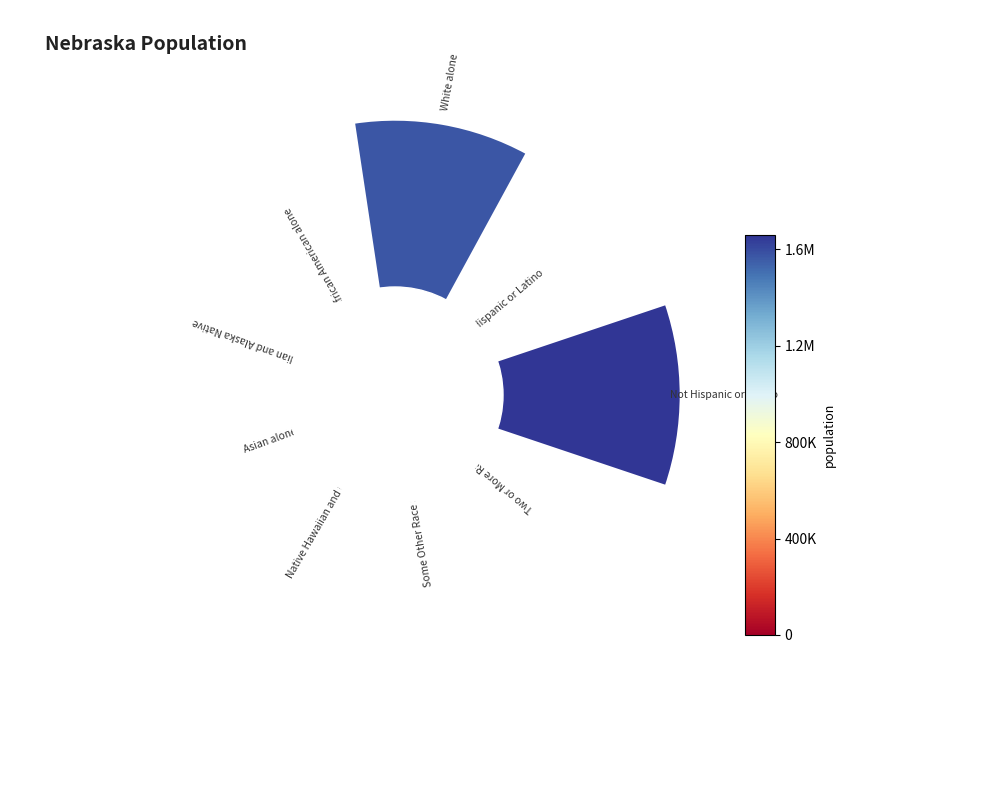

To the nearest percent, what percentage of the pie is 8?

7%